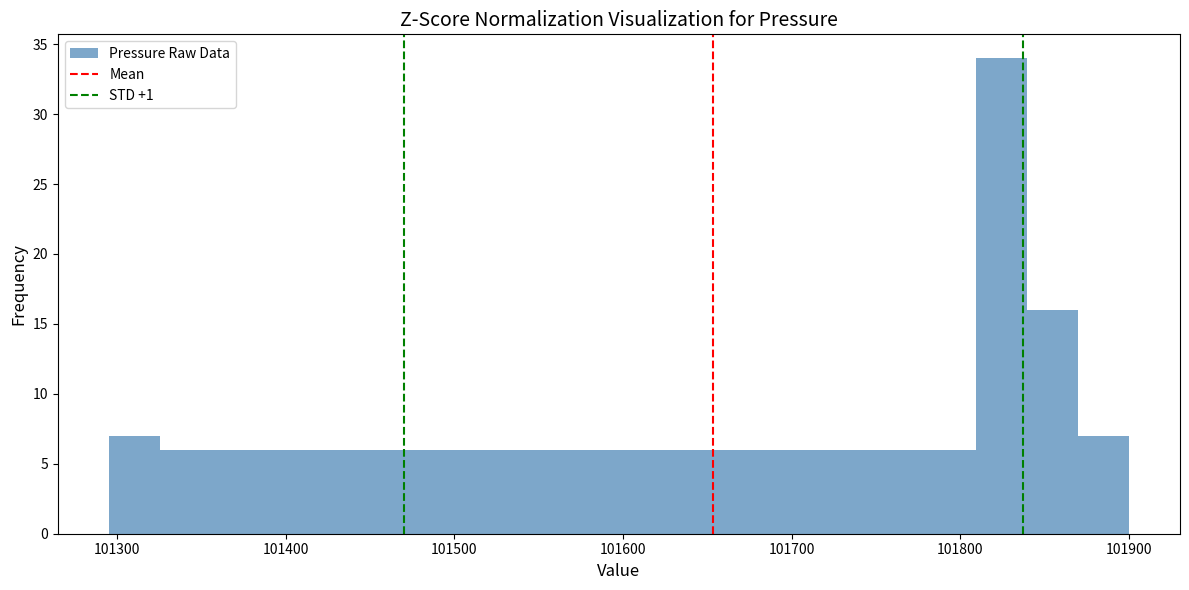

Read against the x-axis, roughly where is the centre of the tallest bar?

101820